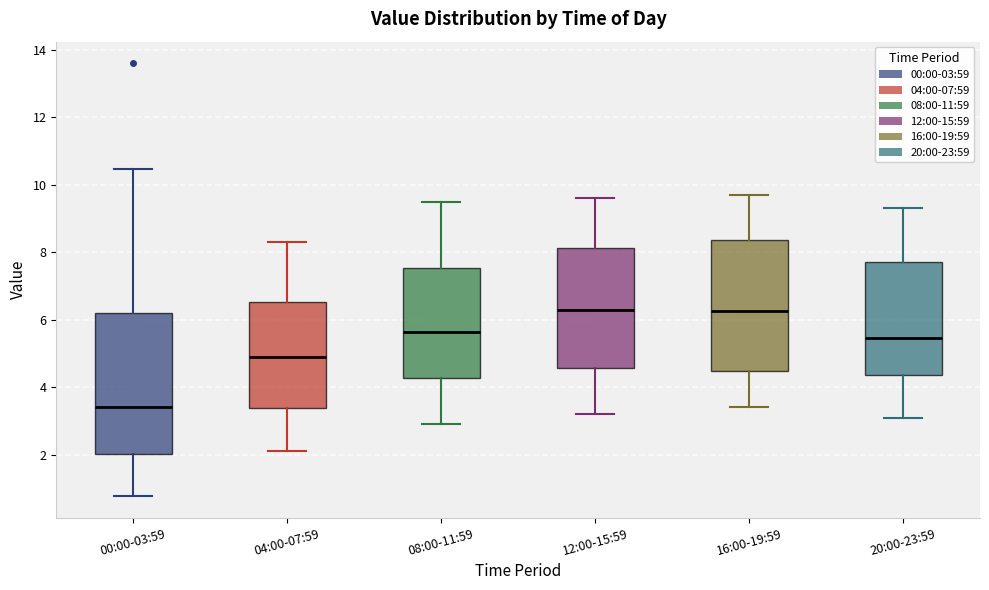

Reading left to right, transcribe this box plot: for each box, give where its median line is, the range the box spans, and where its two whiskers end, as read against the y-axis. The values are not printed on the chart, so give them approximately, as read against the axis.

00:00-03:59: median 3.4, box 2.0 to 6.2, whiskers 0.8 to 10.4
04:00-07:59: median 5.0, box 3.4 to 6.6, whiskers 2.2 to 8.4
08:00-11:59: median 5.6, box 4.2 to 7.6, whiskers 3.0 to 9.6
12:00-15:59: median 6.4, box 4.6 to 8.2, whiskers 3.2 to 9.6
16:00-19:59: median 6.2, box 4.4 to 8.4, whiskers 3.4 to 9.8
20:00-23:59: median 5.4, box 4.4 to 7.8, whiskers 3.2 to 9.4